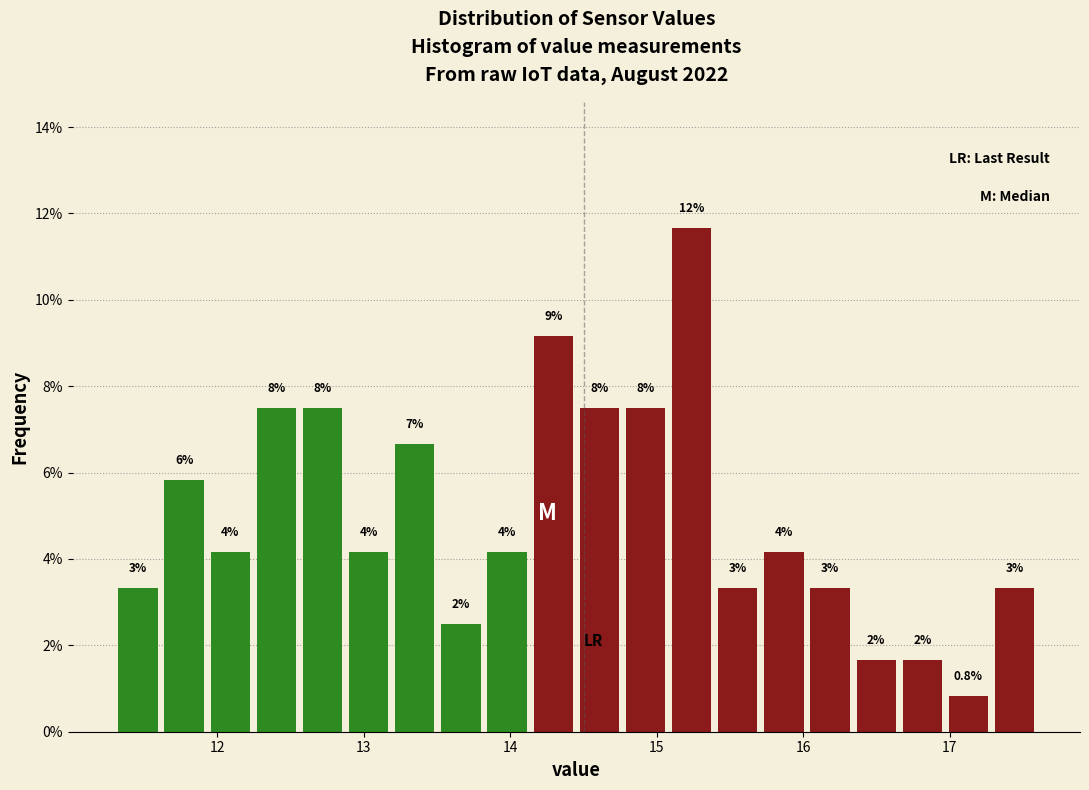

Around what value on the x-axis is the tallest bar? Give the approximate position of its centre, as read against the axis.

15.2